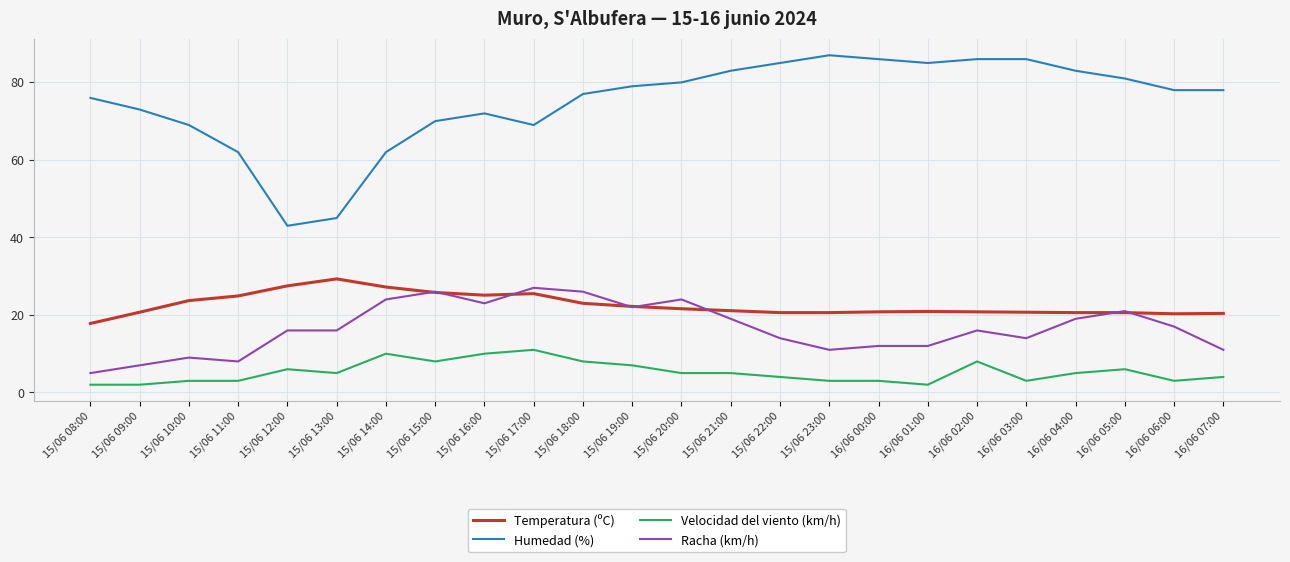

True or false: Racha (km/h) has a value of 12.5 at 15/06 09:00.

False